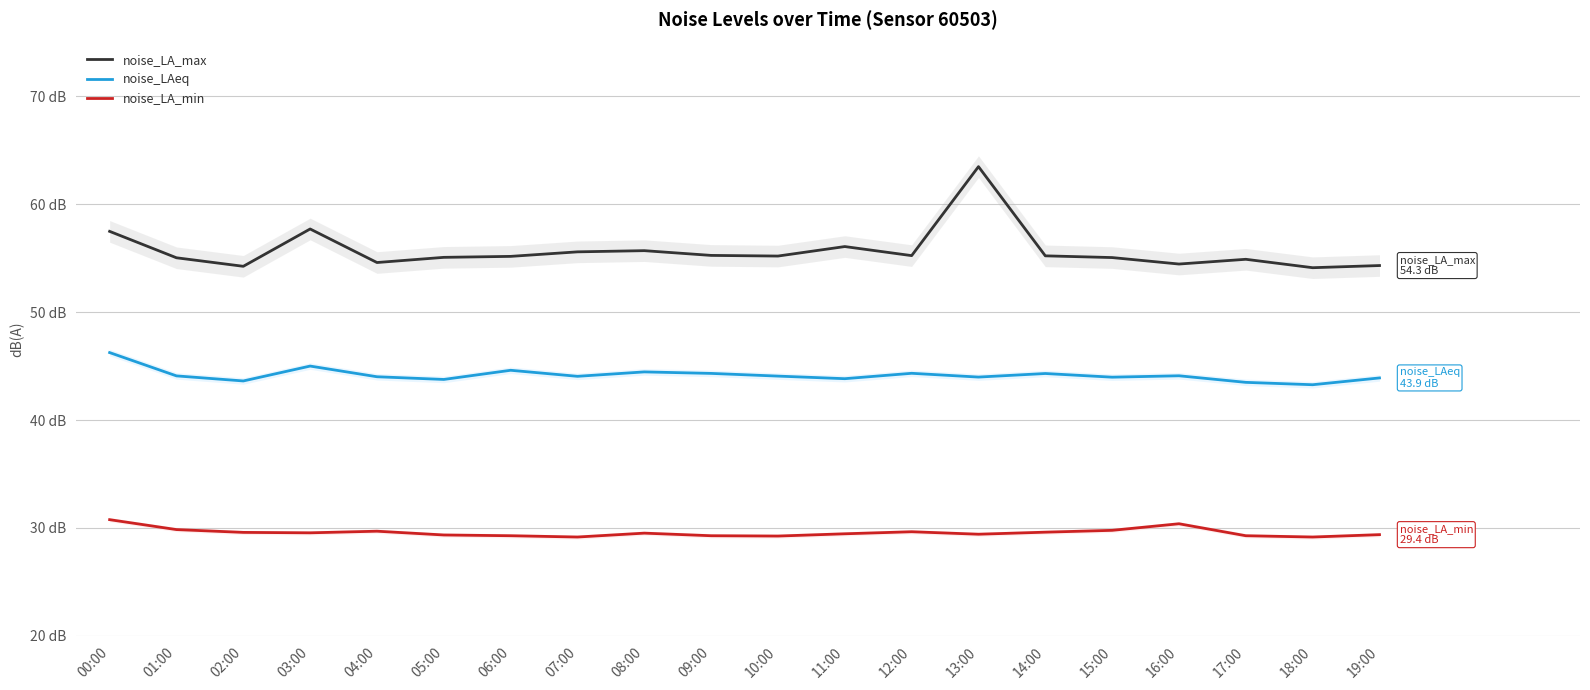

What is the maximum value shown in the chart?

63.5